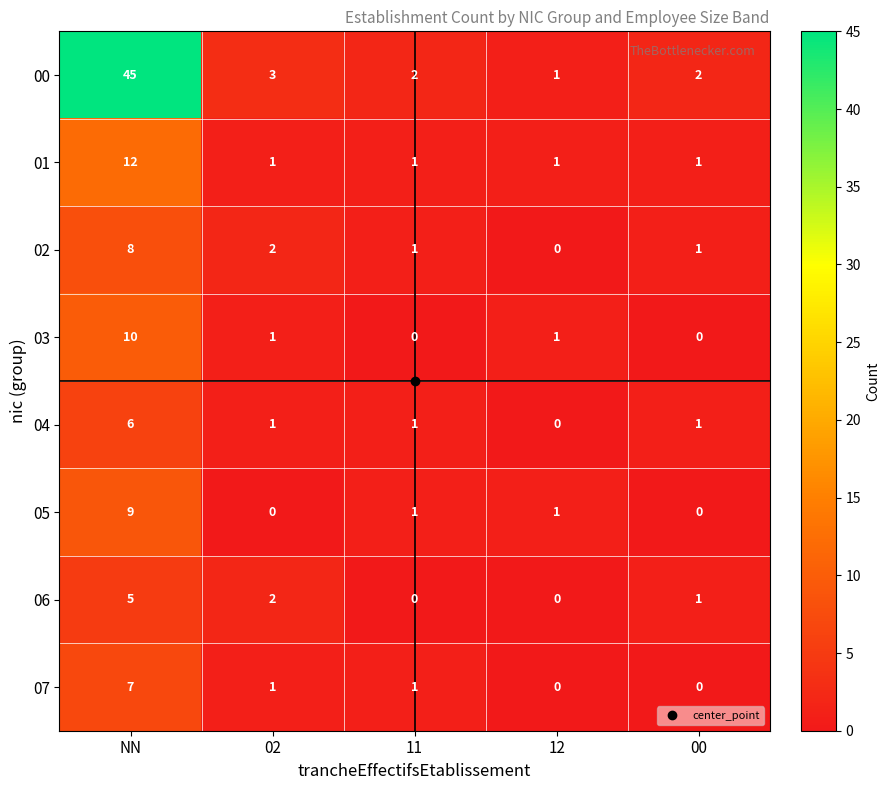

Rank the series by their maximum value, from highest to lowest.

00, 01, 03, 05, 02, 07, 04, 06